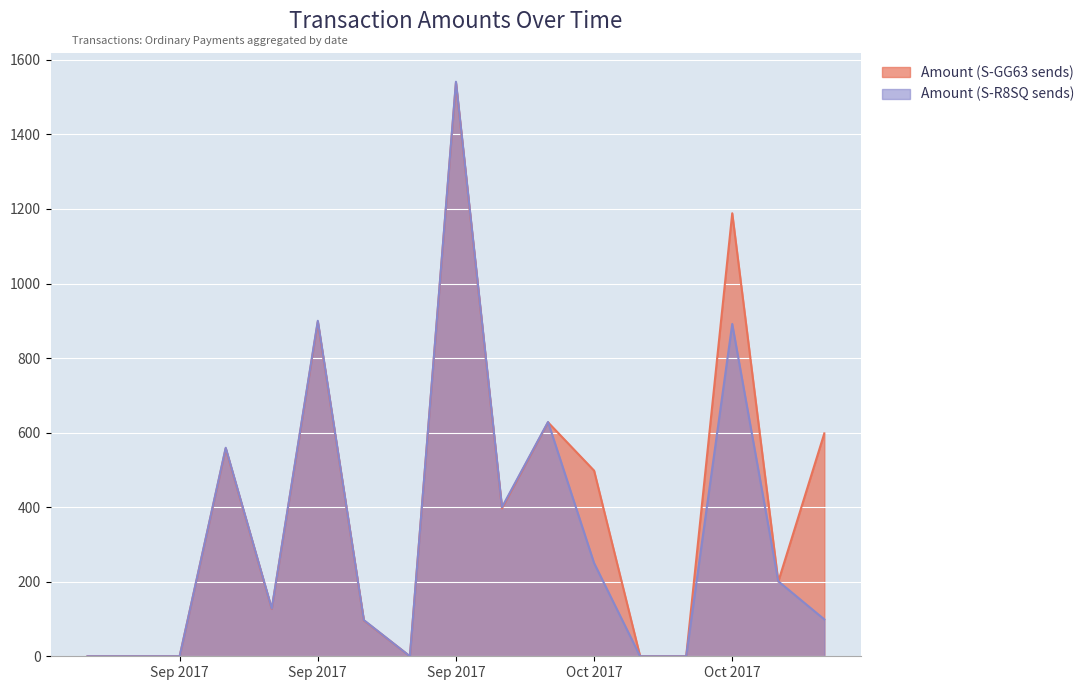

Is the value of Amount (S-GG63 sends) at 2017-09-24 greater than the value of Amount (S-R8SQ sends) at 2017-09-29?

No